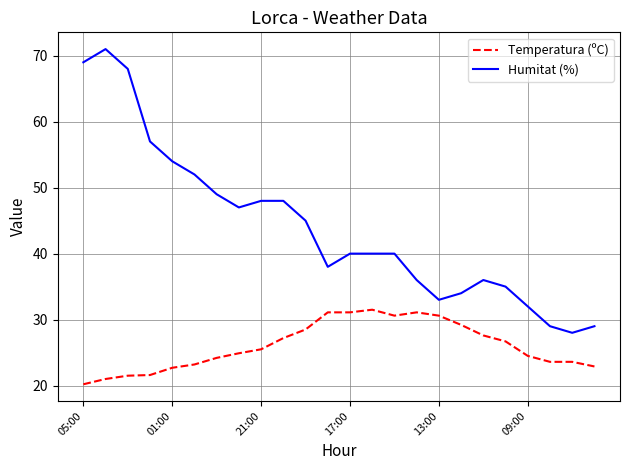

What is the difference between the maximum and minimum values in the Humitat (%) series?

43.0